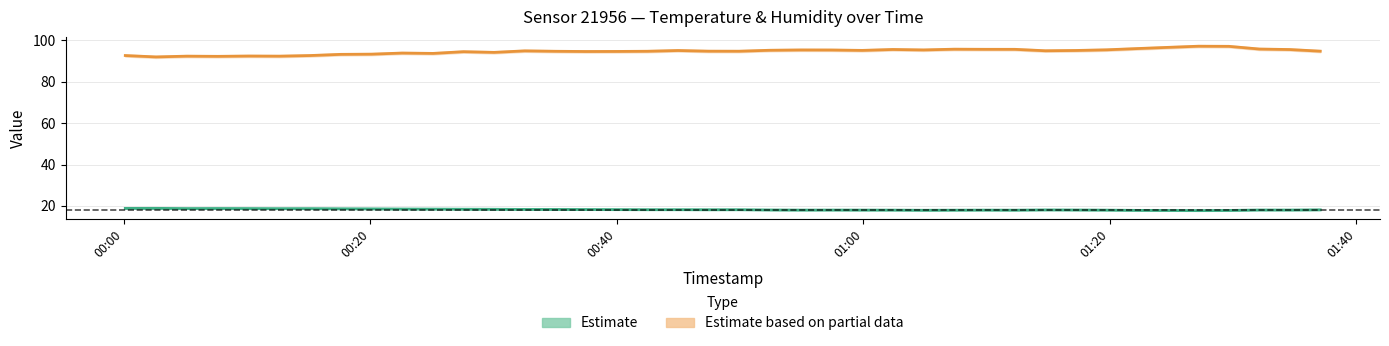

How many lines are shown in the chart?

2